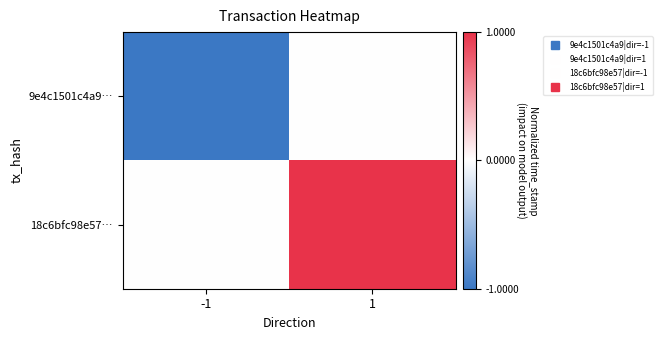

Which series has the largest total across all categories?

18c6bfc98e57…